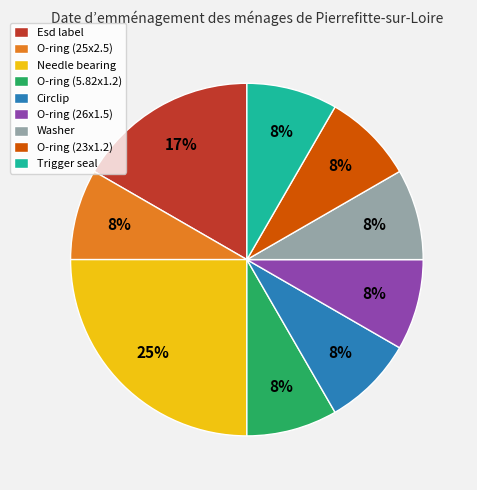

Do Circlip and Needle bearing together represent more than half of the pie?

No